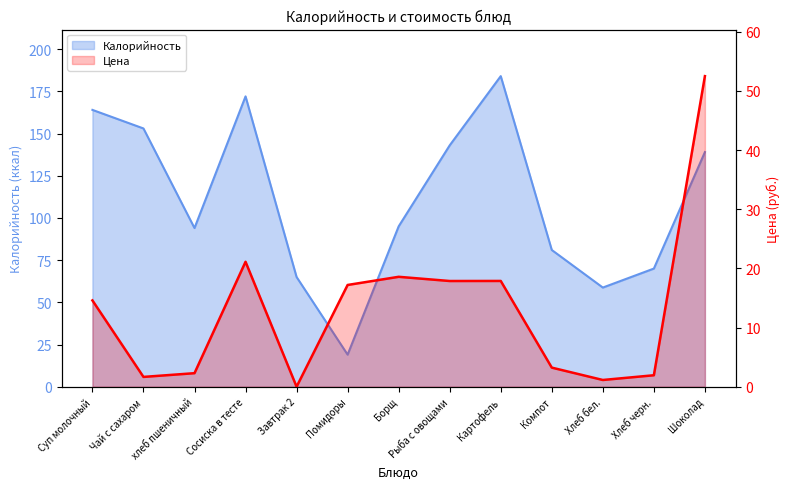

How many data points in Калорийность are above 95?

6